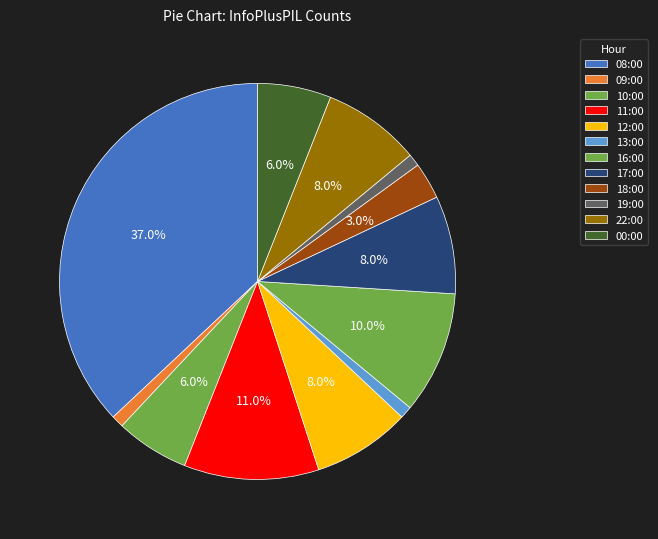

Count the number of slices in the pie.

12